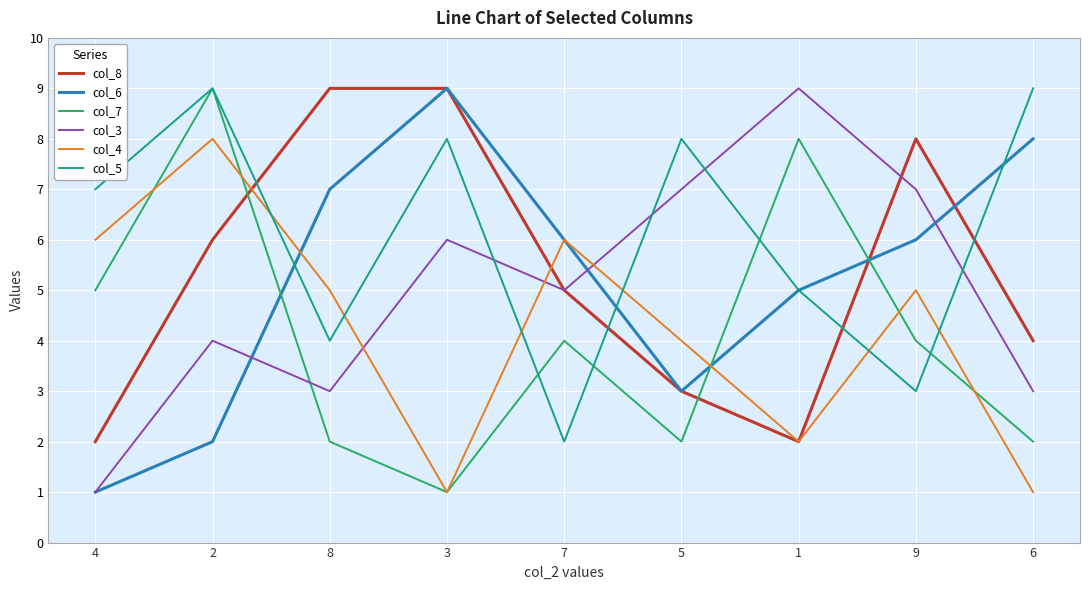

Rank the series at 8 from highest to lowest value.

col_8, col_6, col_4, col_5, col_3, col_7